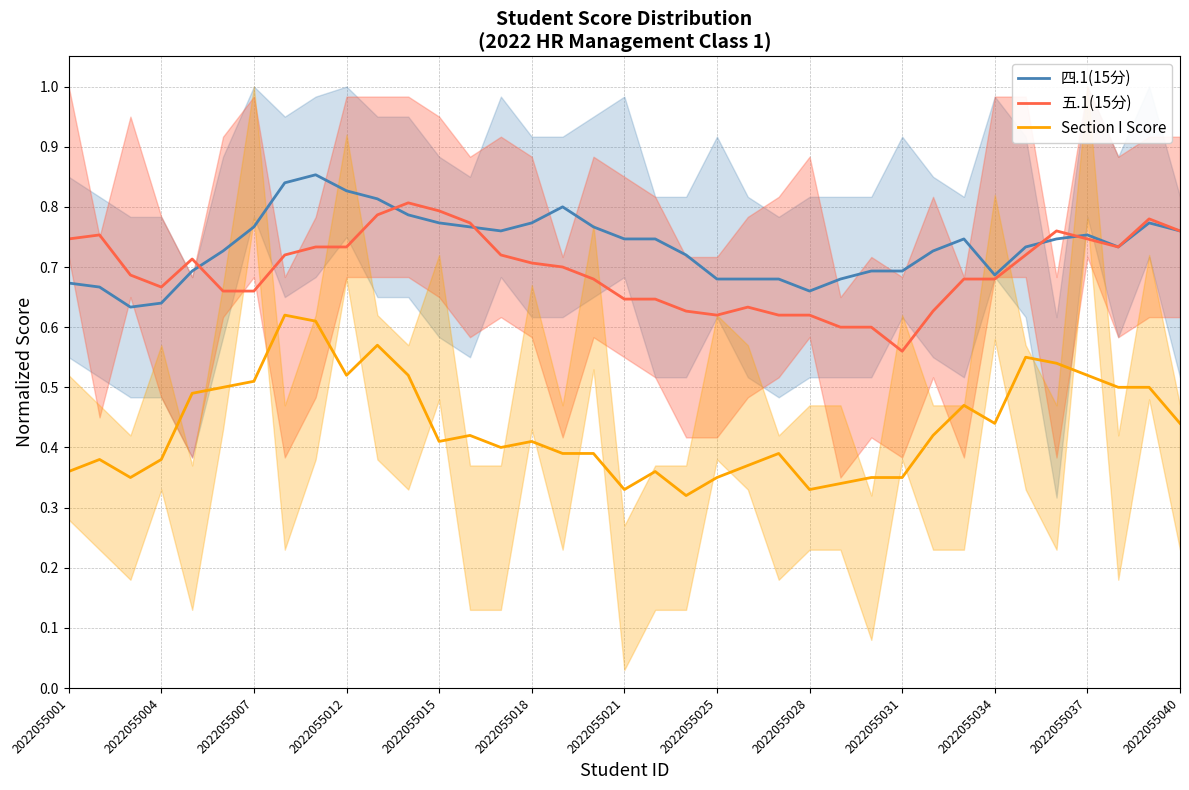

What is the minimum value for 四.1(15分)?

0.6